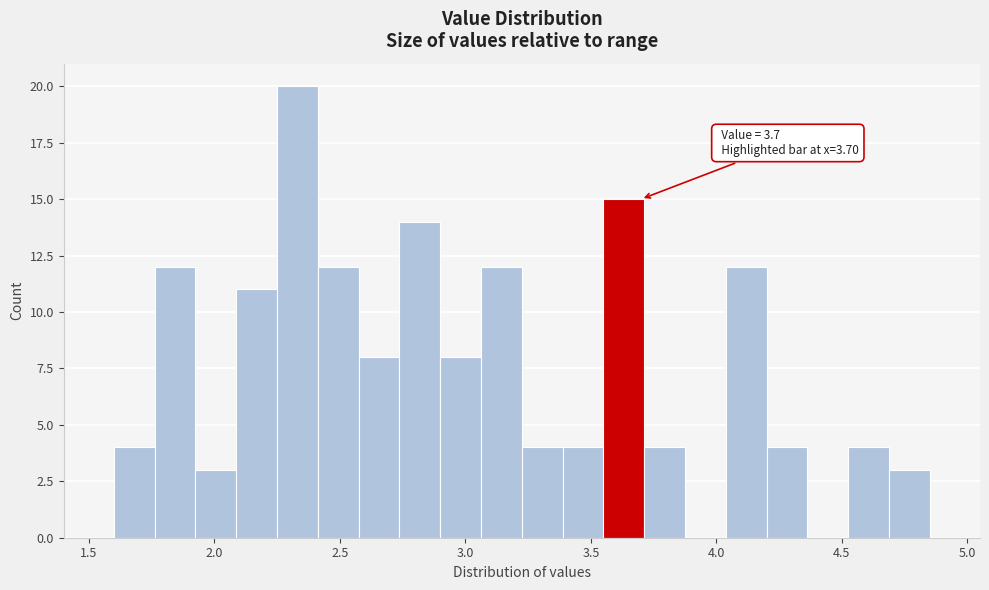

Around what value on the x-axis is the tallest bar? Give the approximate position of its centre, as read against the axis.

2.35